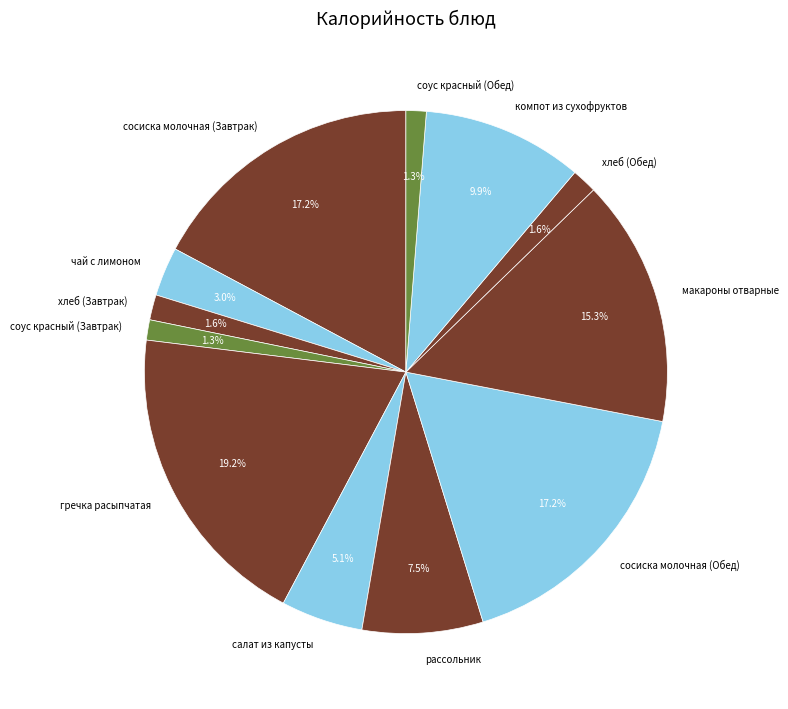

What percentage is NOT represented by хлеб (Обед)?

98.4%